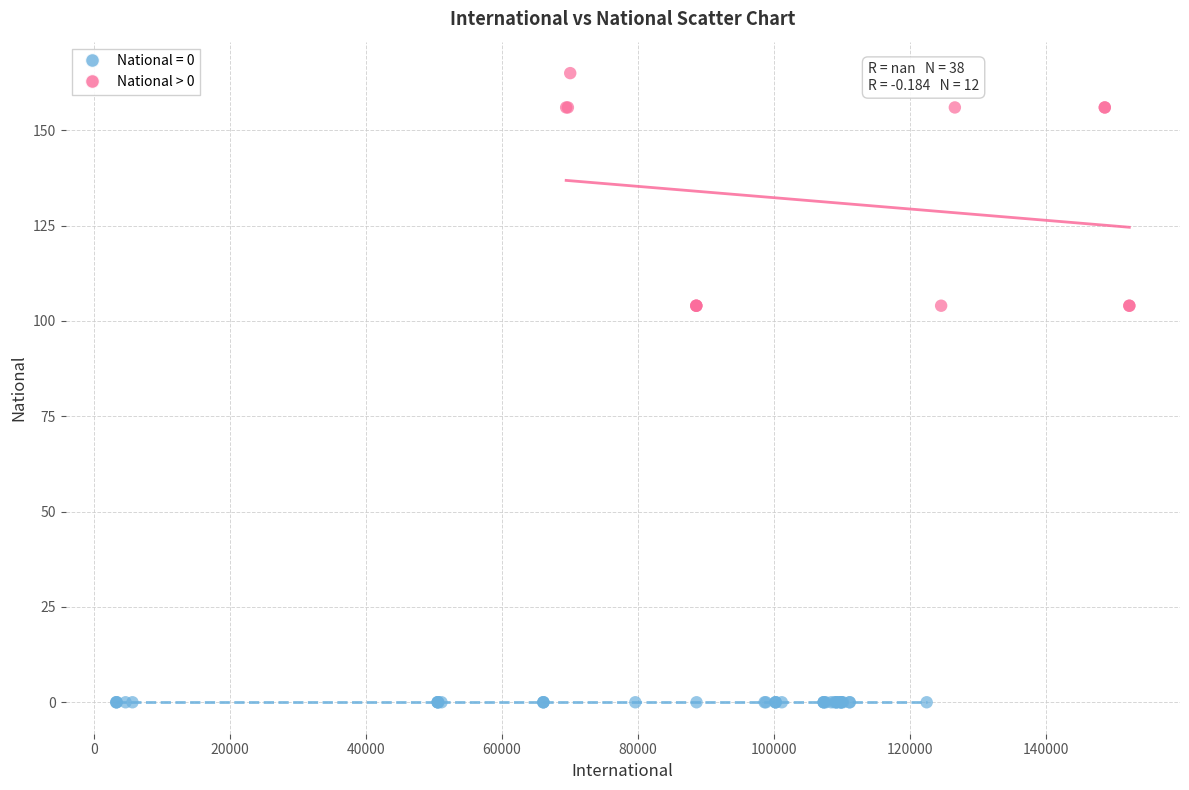

Which series contains the lowest Y value?

National = 0